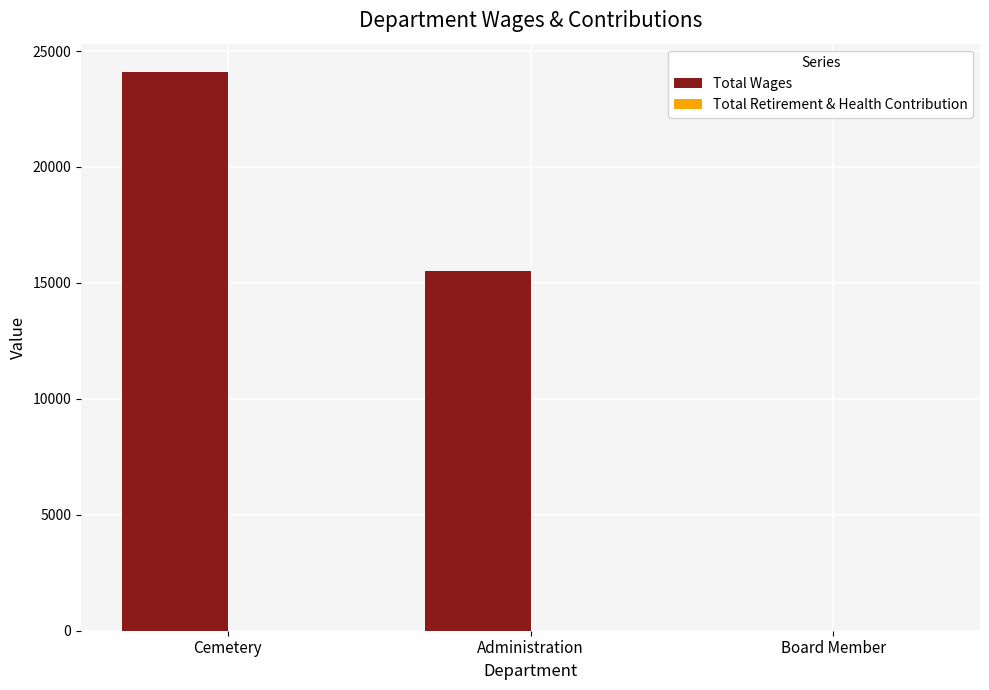

Count the number of data series in this chart.

1